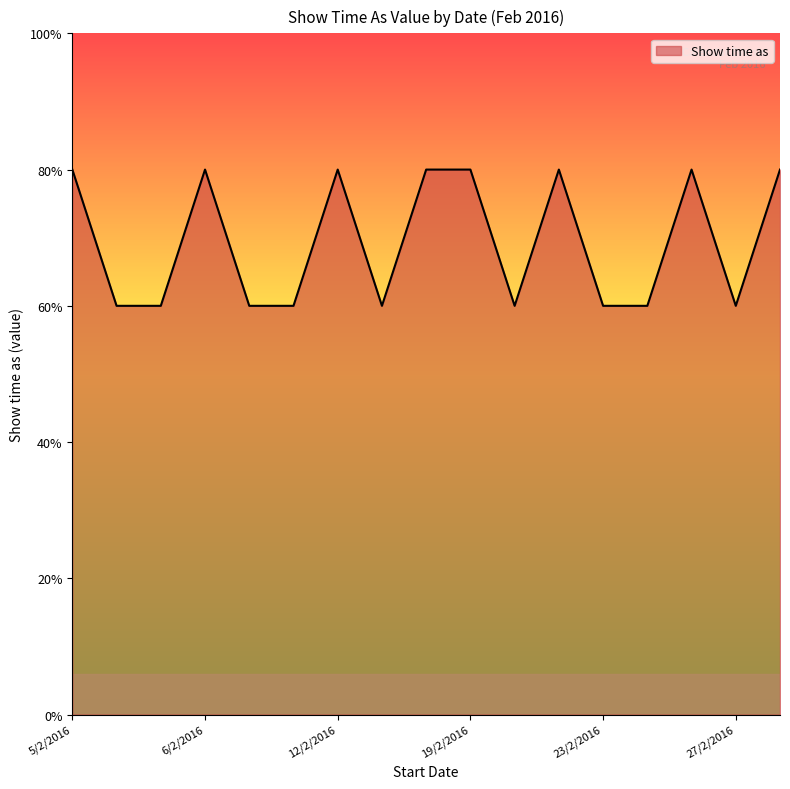

Is this an area chart (filled region under the line)?

Yes